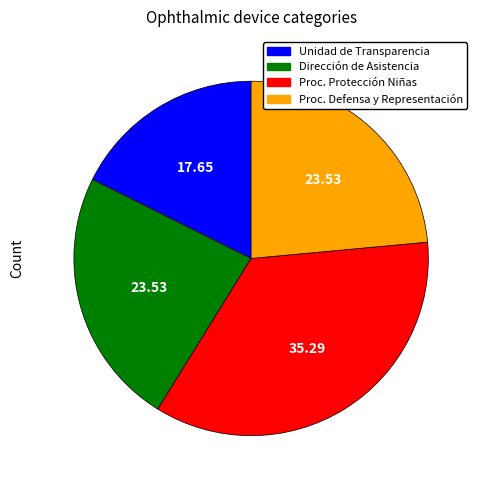

How many segments does this pie chart have?

4